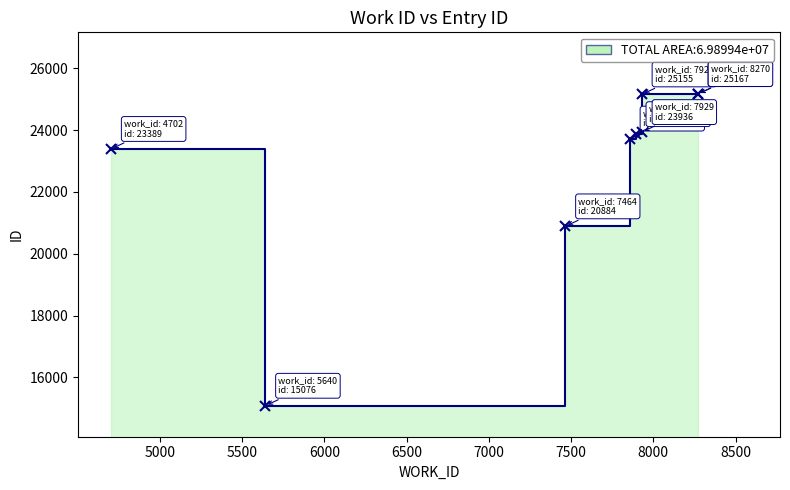

Does the chart display data point markers on the line(s)?

Yes